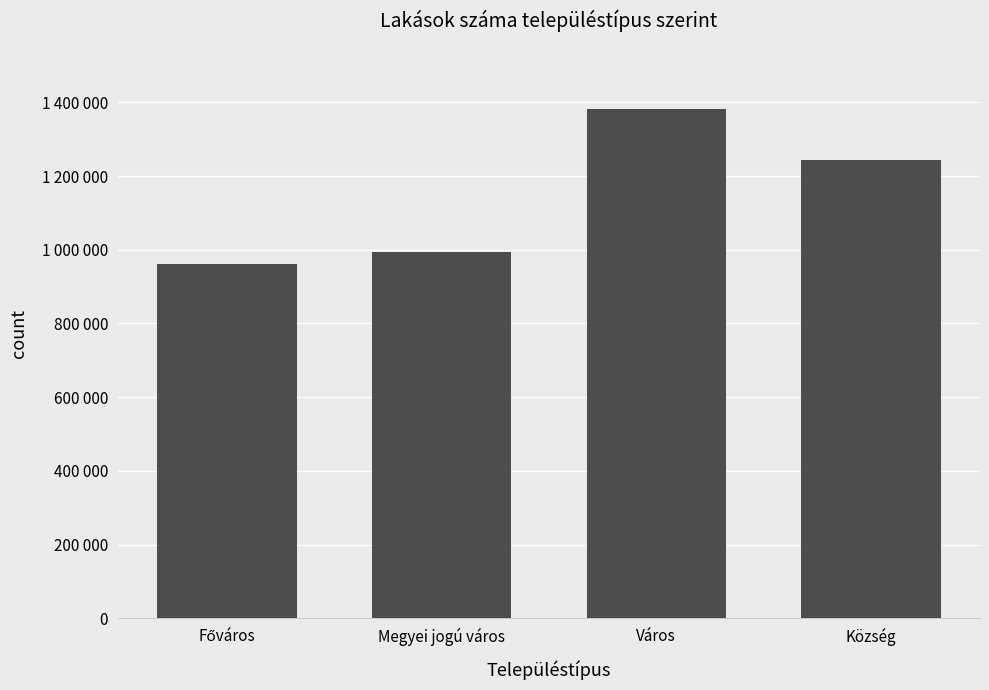

Does the chart contain stacked bars?

No